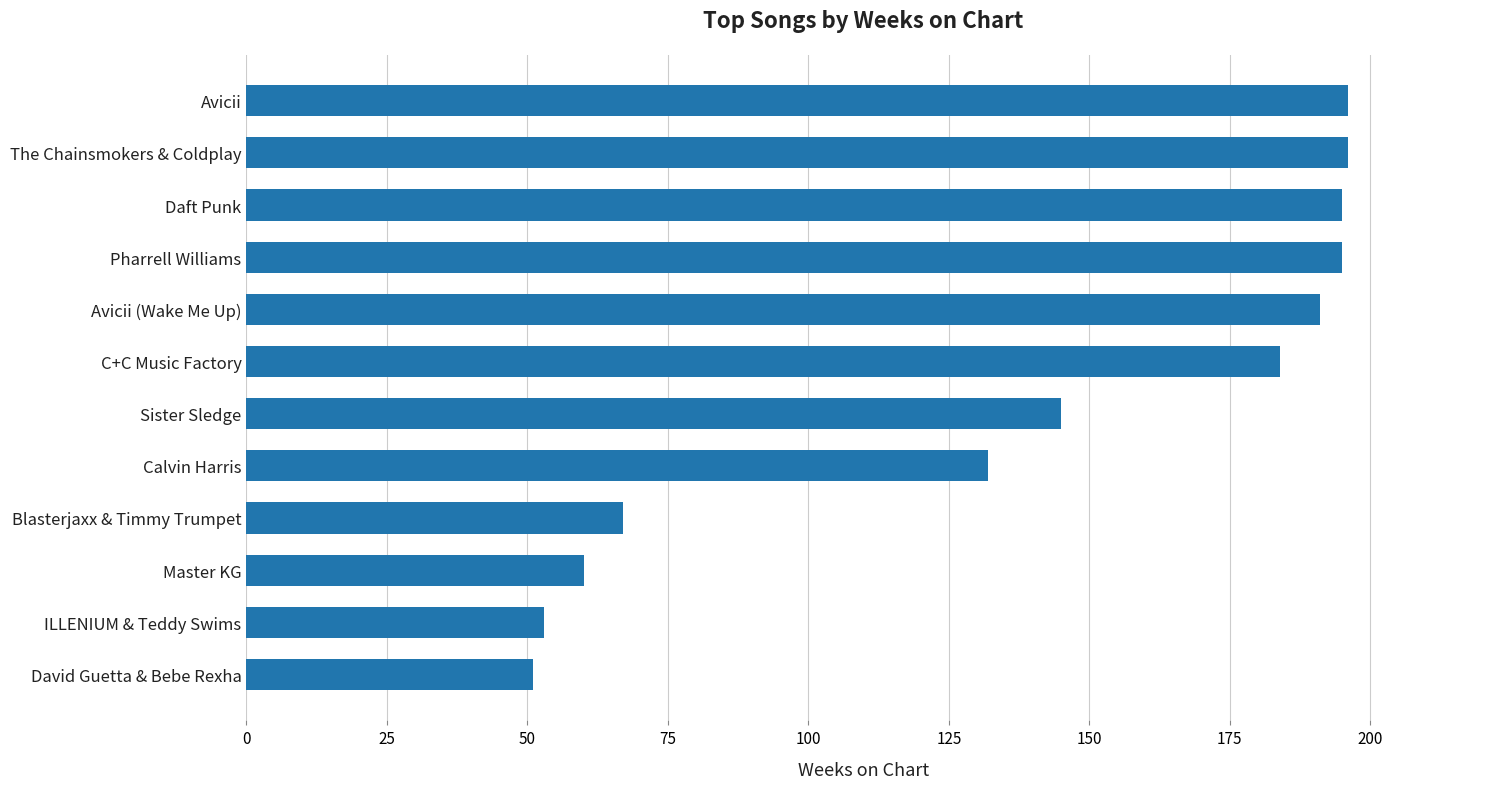

What is the maximum value shown in the chart?

196